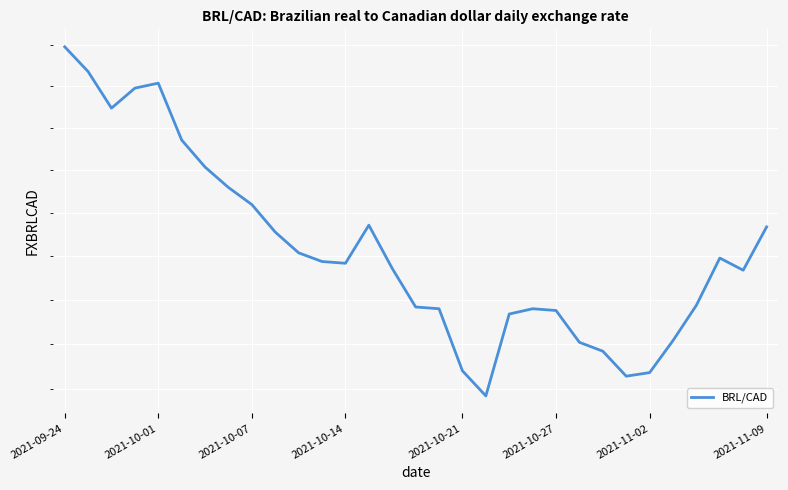

How many data points does each series have?

31